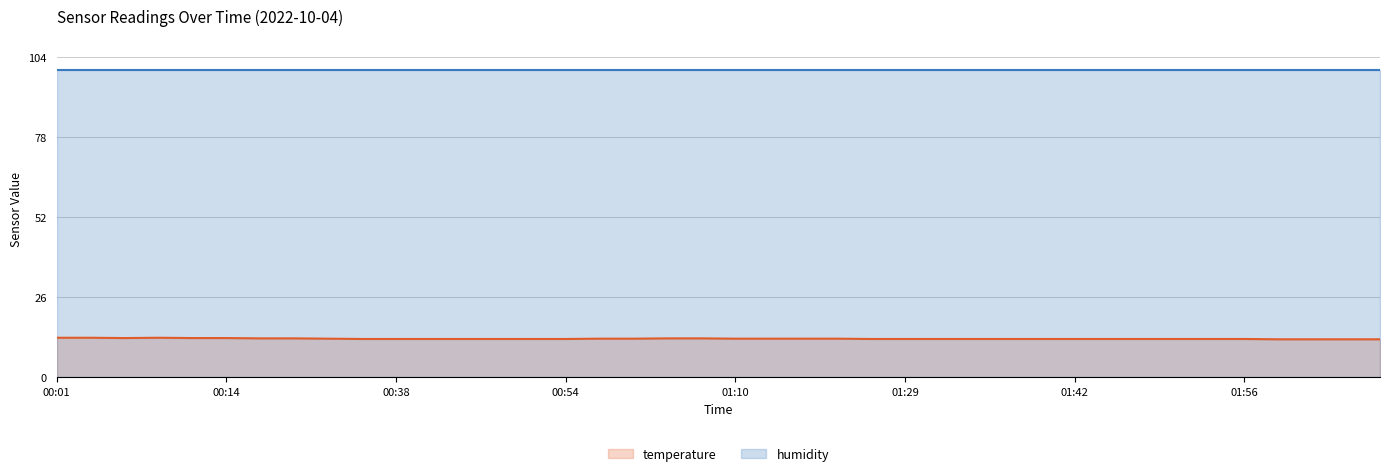

How many data points does each series have?

40